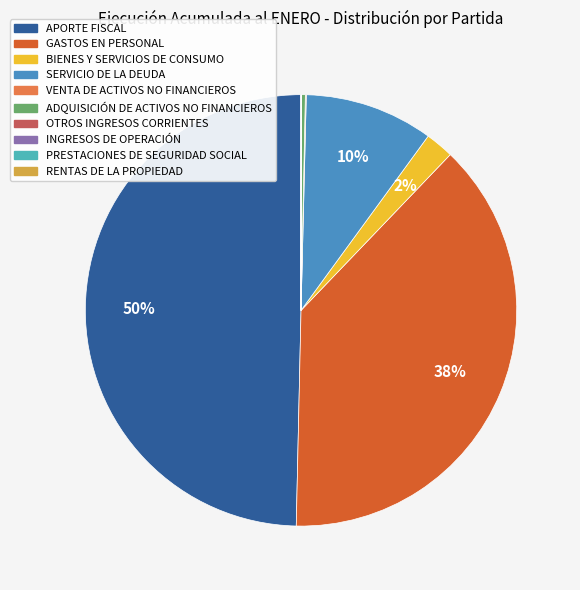

Is it true that APORTE FISCAL is 50% of the pie?

True